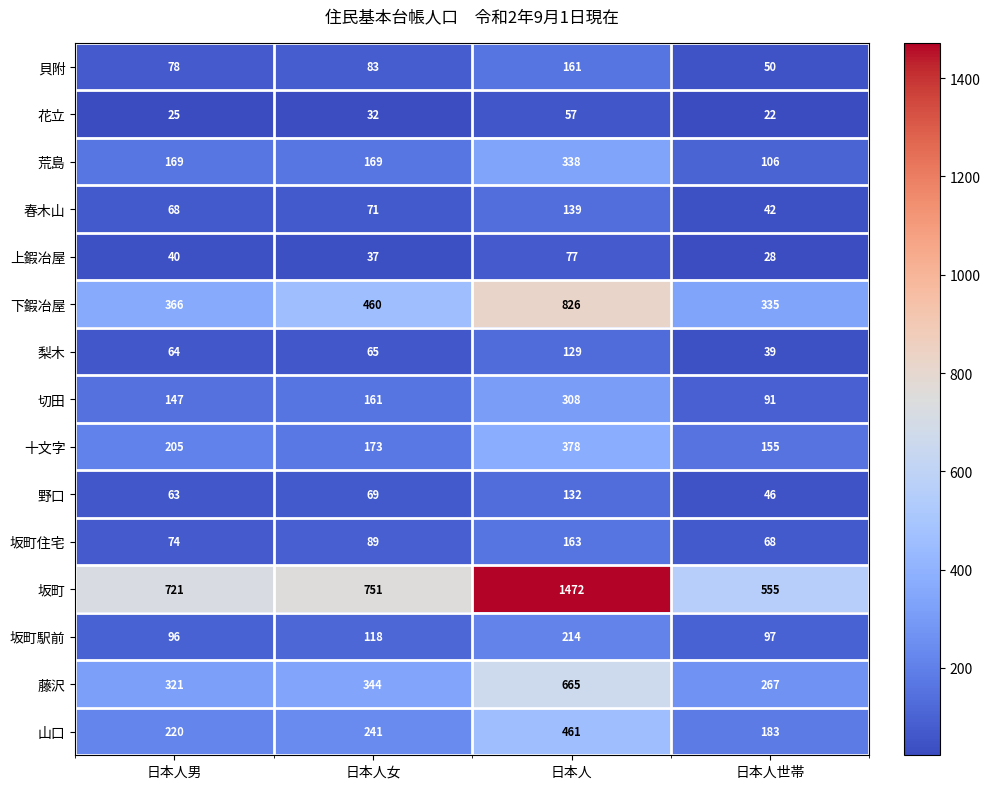

Is it true that 十文字 equals 378 at 日本人?

True